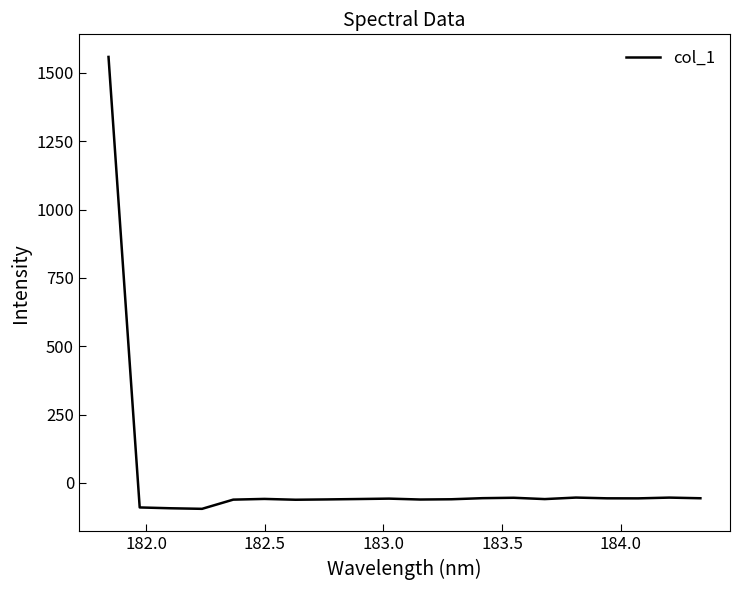

What is the difference between the second highest and minimum values?

41.2